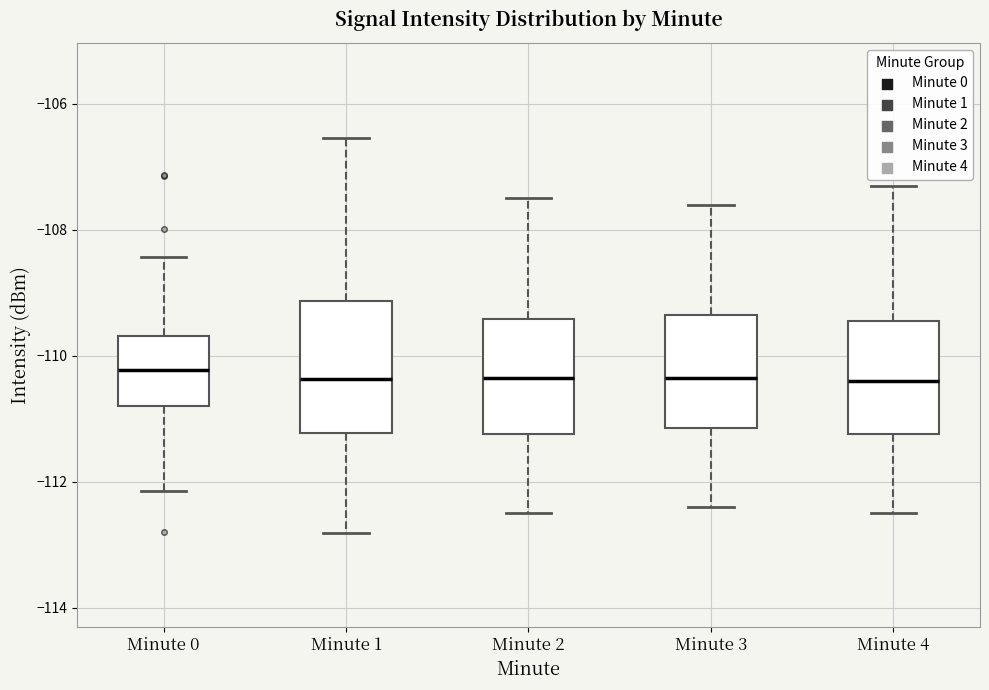

Which box is the tallest, from its lower edge to its upper edge?

Minute 1